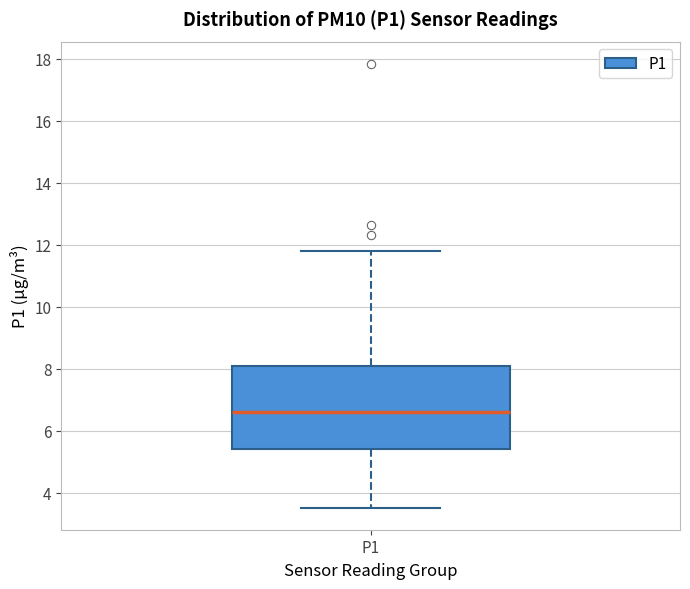

Read this box plot against the y-axis: the position of the median line, the range covered by the box, and the ends of both whiskers. The values are not printed on the chart, so give them approximately, as read against the axis.

median 6.6, box 5.4 to 8.0, whiskers 3.6 to 11.8